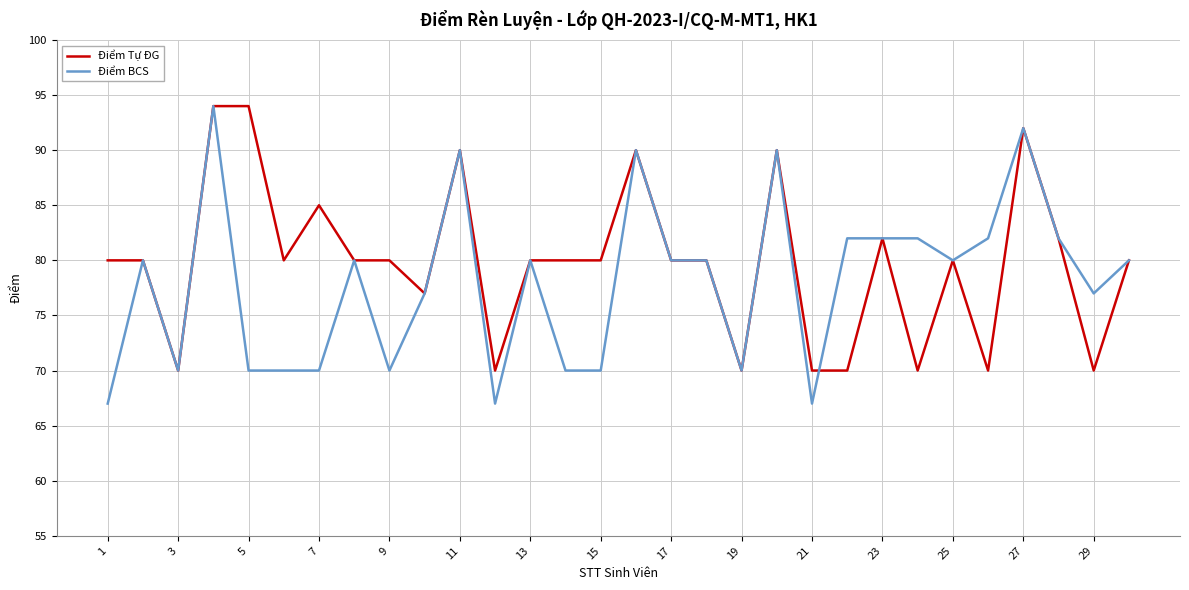

List the series in order of their overall mean, lowest first.

Điểm BCS, Điểm Tự ĐG